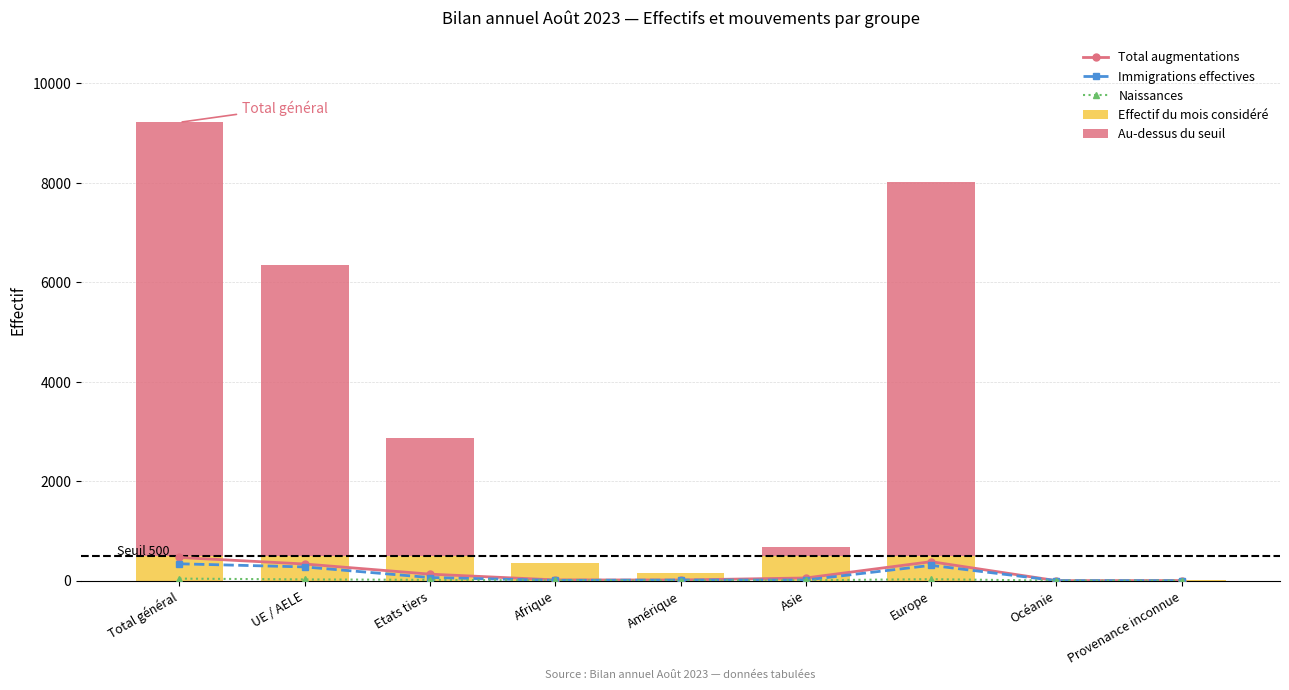

Reading left to right, transcribe all the data shown in this chart.

Total augmentations: Total général=466	UE / AELE=335	Etats tiers=131	Afrique=15	Amérique=13	Asie=54	Europe=382	Océanie=0	Provenance inconnue=2
Immigrations effectives: Total général=339	UE / AELE=276	Etats tiers=63	Afrique=6	Amérique=12	Asie=13	Europe=308	Océanie=0	Provenance inconnue=0
Naissances: Total général=41	UE / AELE=25	Etats tiers=16	Afrique=4	Amérique=0	Asie=7	Europe=30	Océanie=0	Provenance inconnue=0